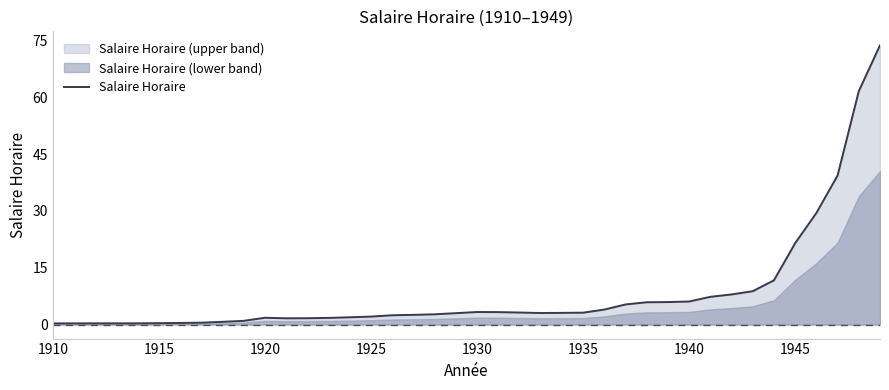

The Salaire Horaire series shows 0.4 at 1915. True or false?

True